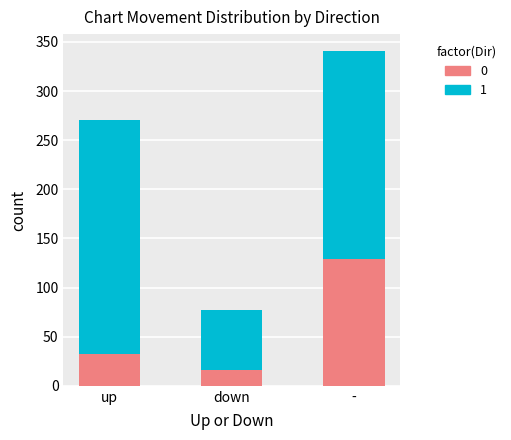

What is the total value across all series at up?

270.9